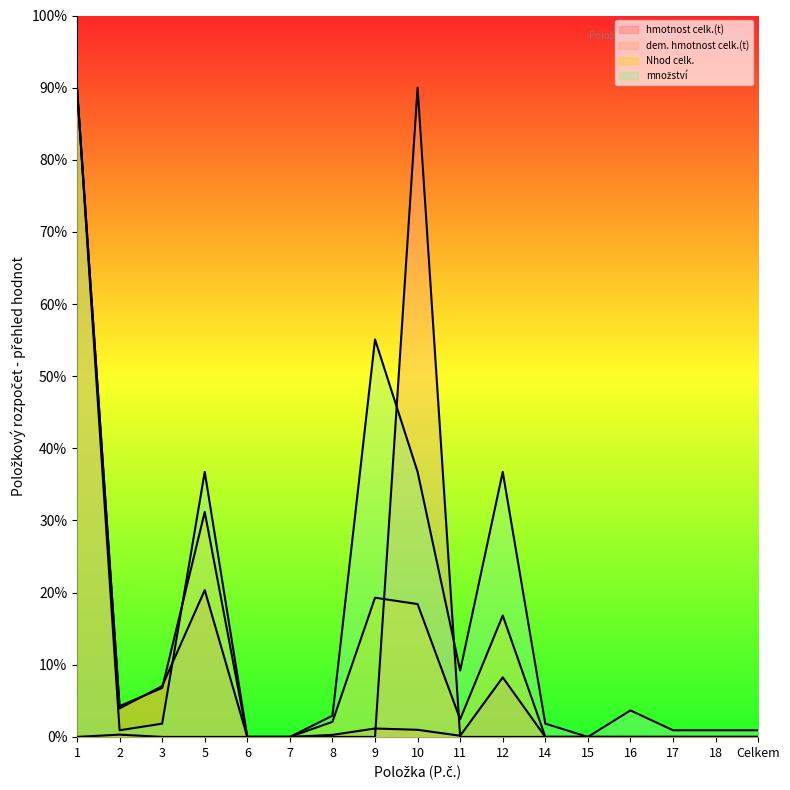

What is the spread (max minus min) of values at 5?

36.7